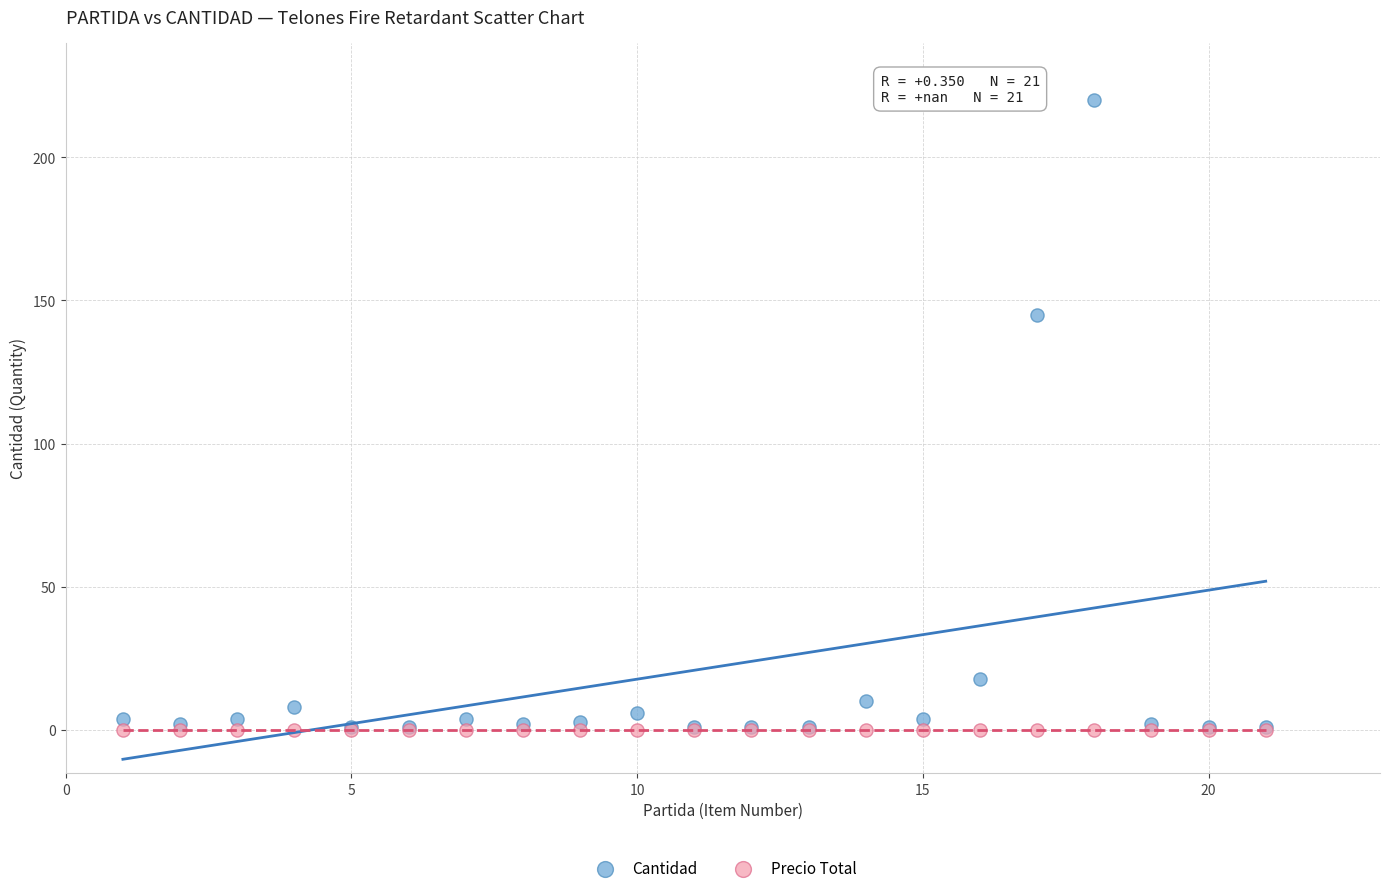

What are all the series names shown in the legend?

Cantidad, Precio Total